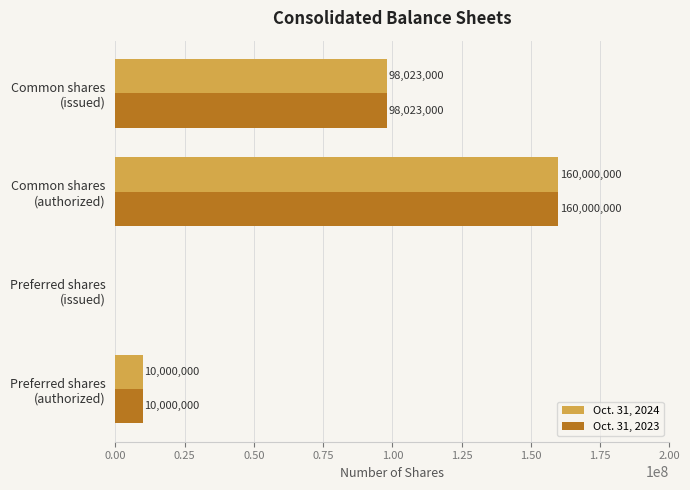

What is the sum of all Oct. 31, 2024 values?

268023000